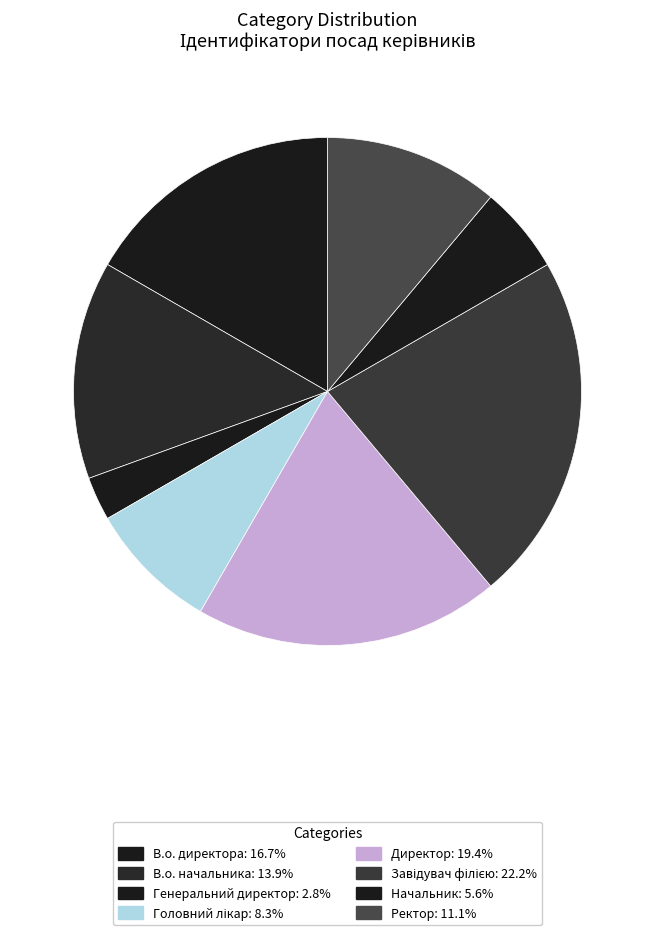

Which has a higher value, В.о. директора or Головний лікар?

В.о. директора